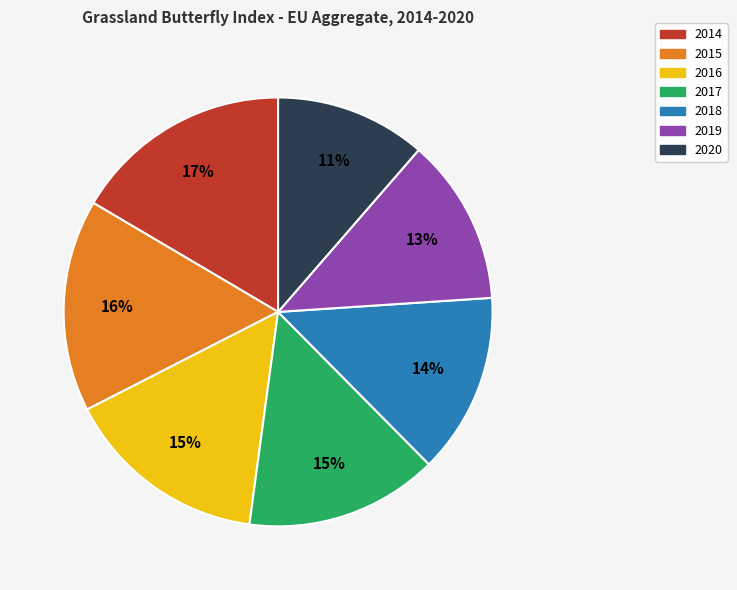

To the nearest percent, what is the average slice percentage?

14%